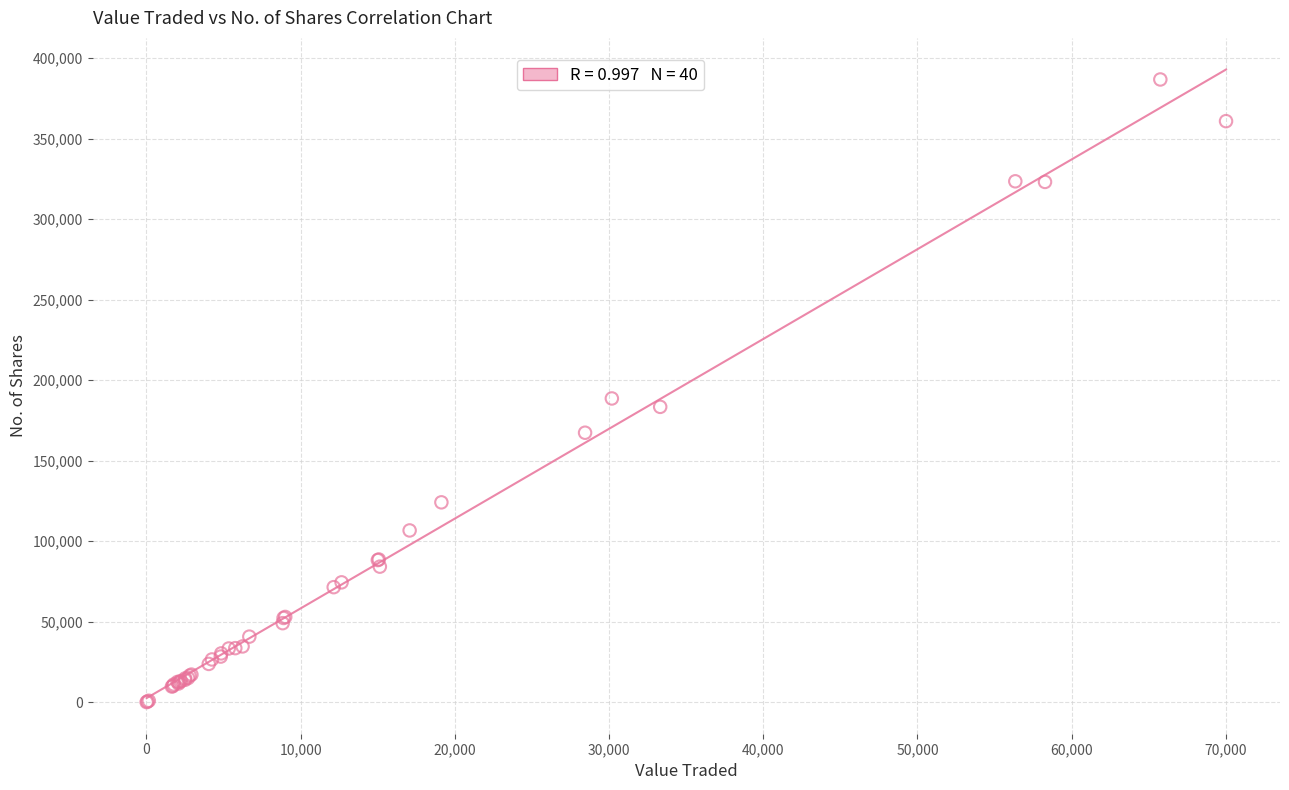

What Y value in the scatter plot is closest to 193385?

188619